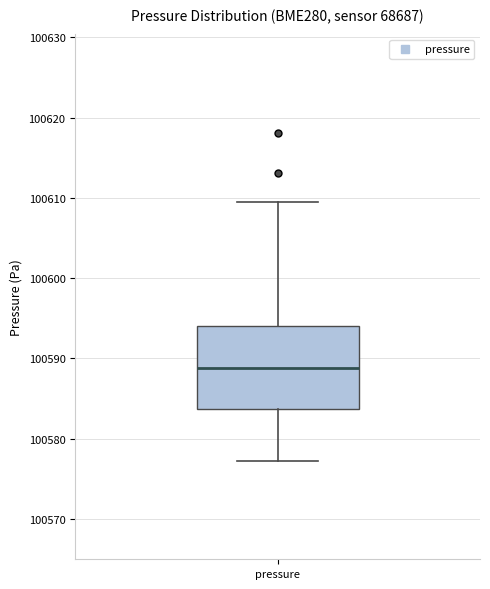

Transcribe this box plot: give where the median line is, the range the box spans, and where the two whiskers end, as read against the y-axis. The values are not printed on the chart, so give them approximately, as read against the axis.

median 100589, box 100584 to 100594, whiskers 100577 to 100609